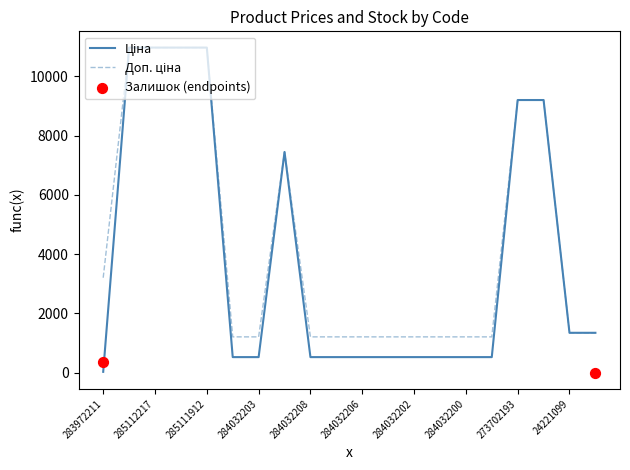

Is the value of Ціна at 284032199 greater than the value of Доп. ціна at 284032203?

No